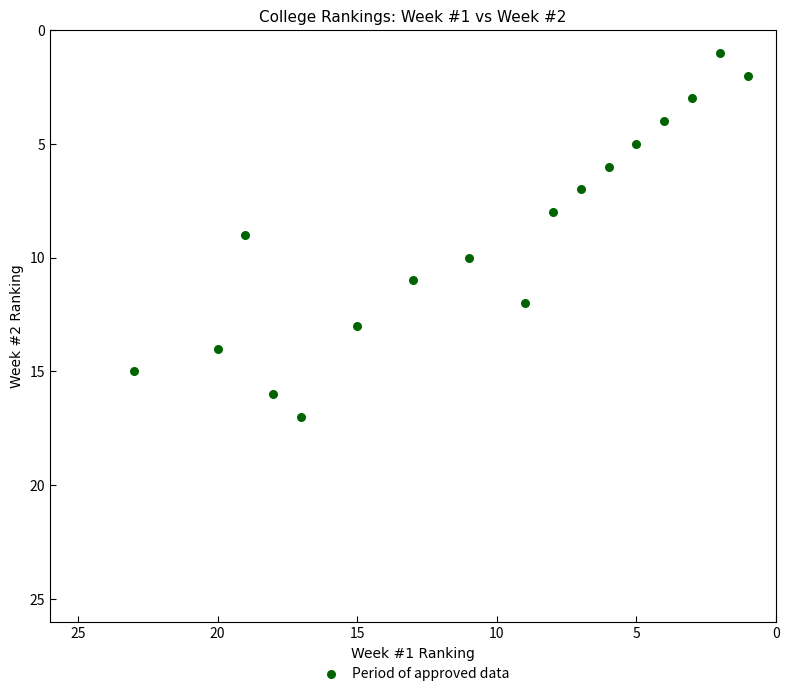

What is the range of Y values (max minus min)?

16